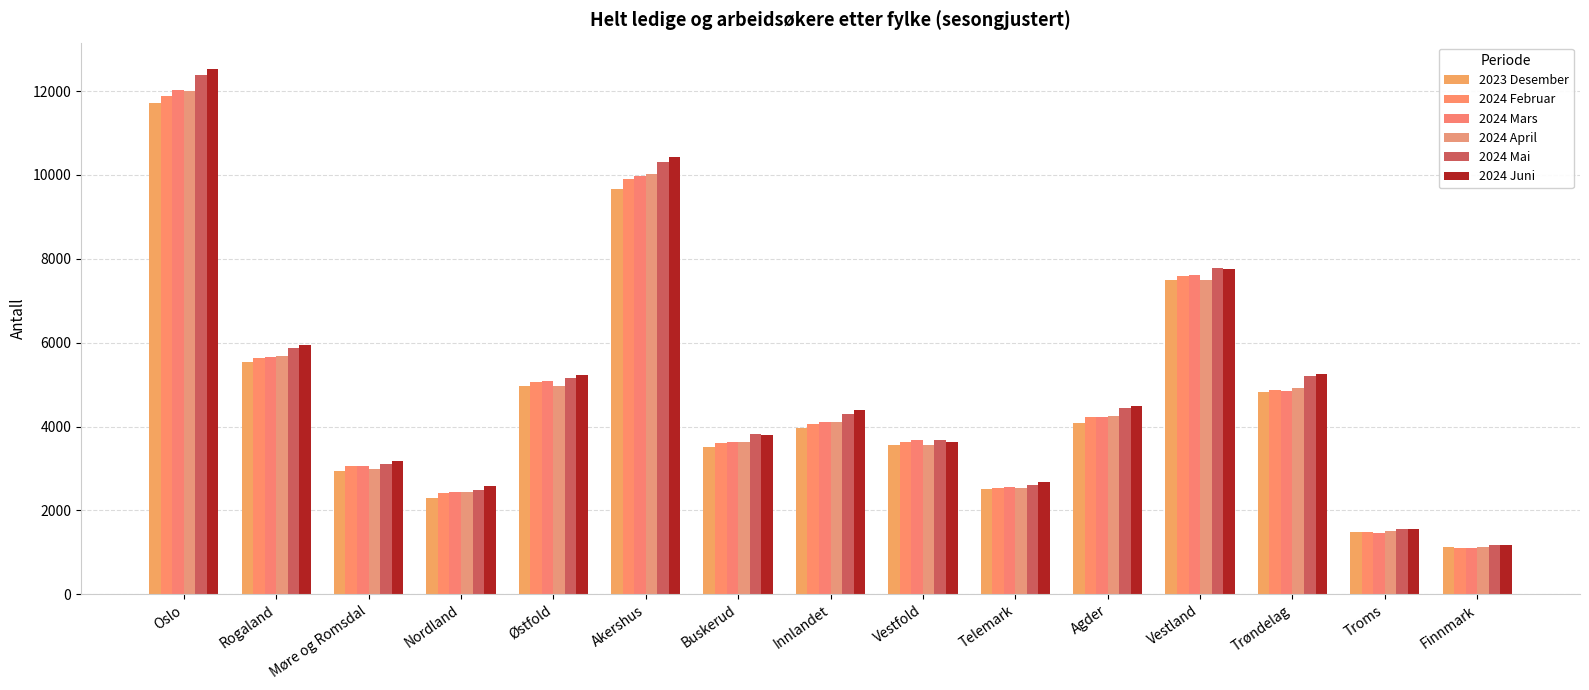

Which series has the largest total across all categories?

2024 Juni